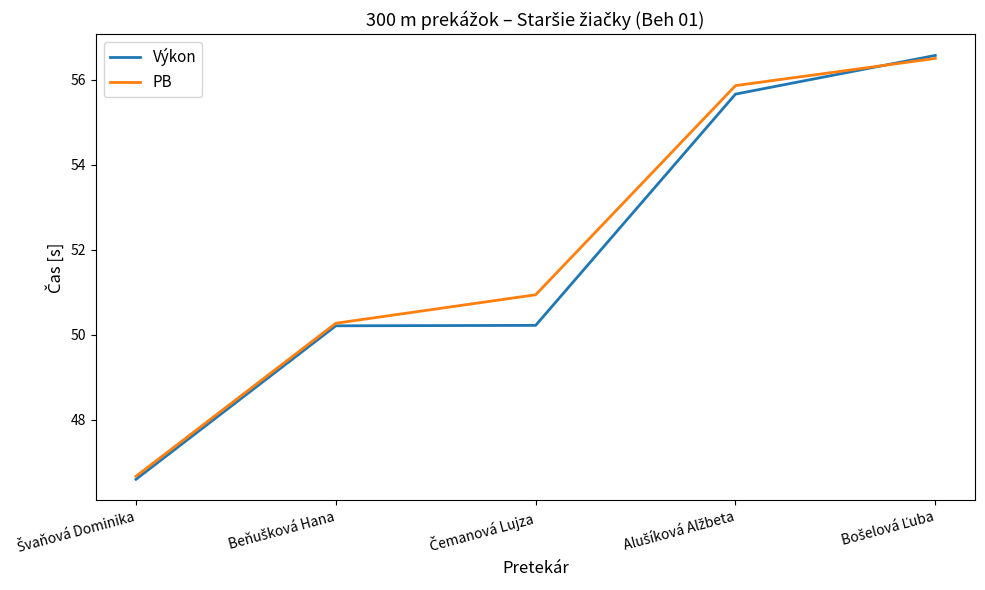

Which series has the widest spread of values?

Výkon